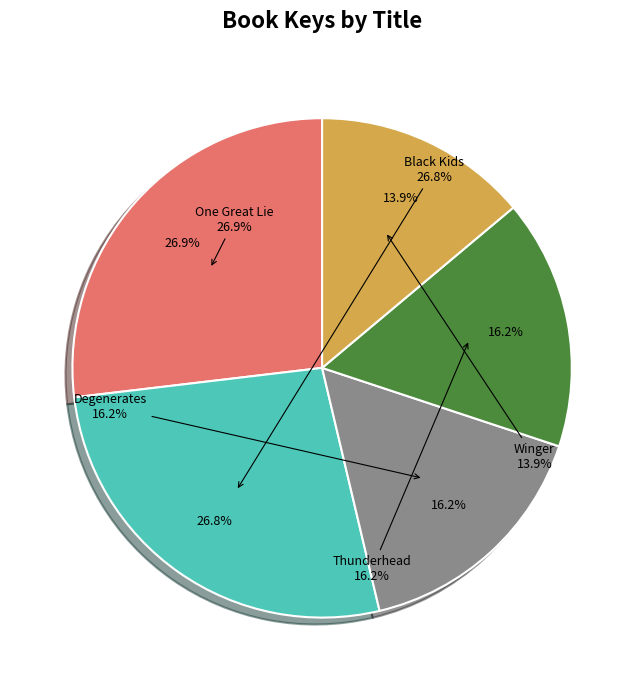

Is One Great Lie the majority of the pie?

No